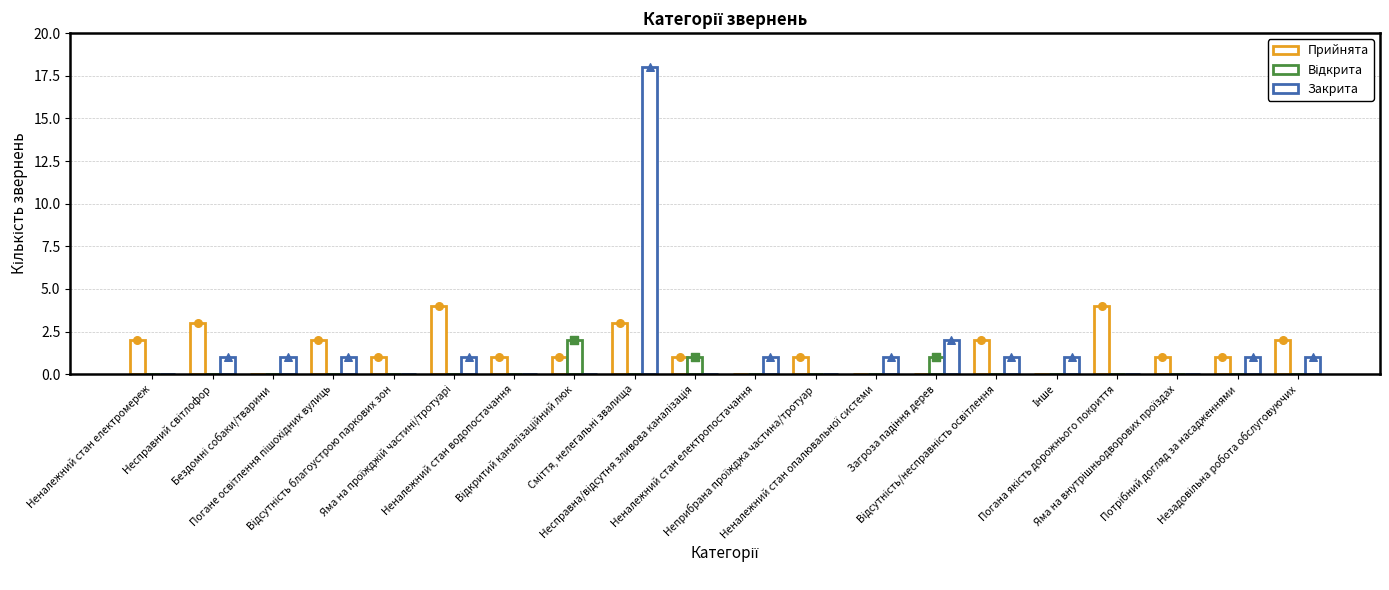

What are all the series names shown in the legend?

Прийнята, Відкрита, Закрита